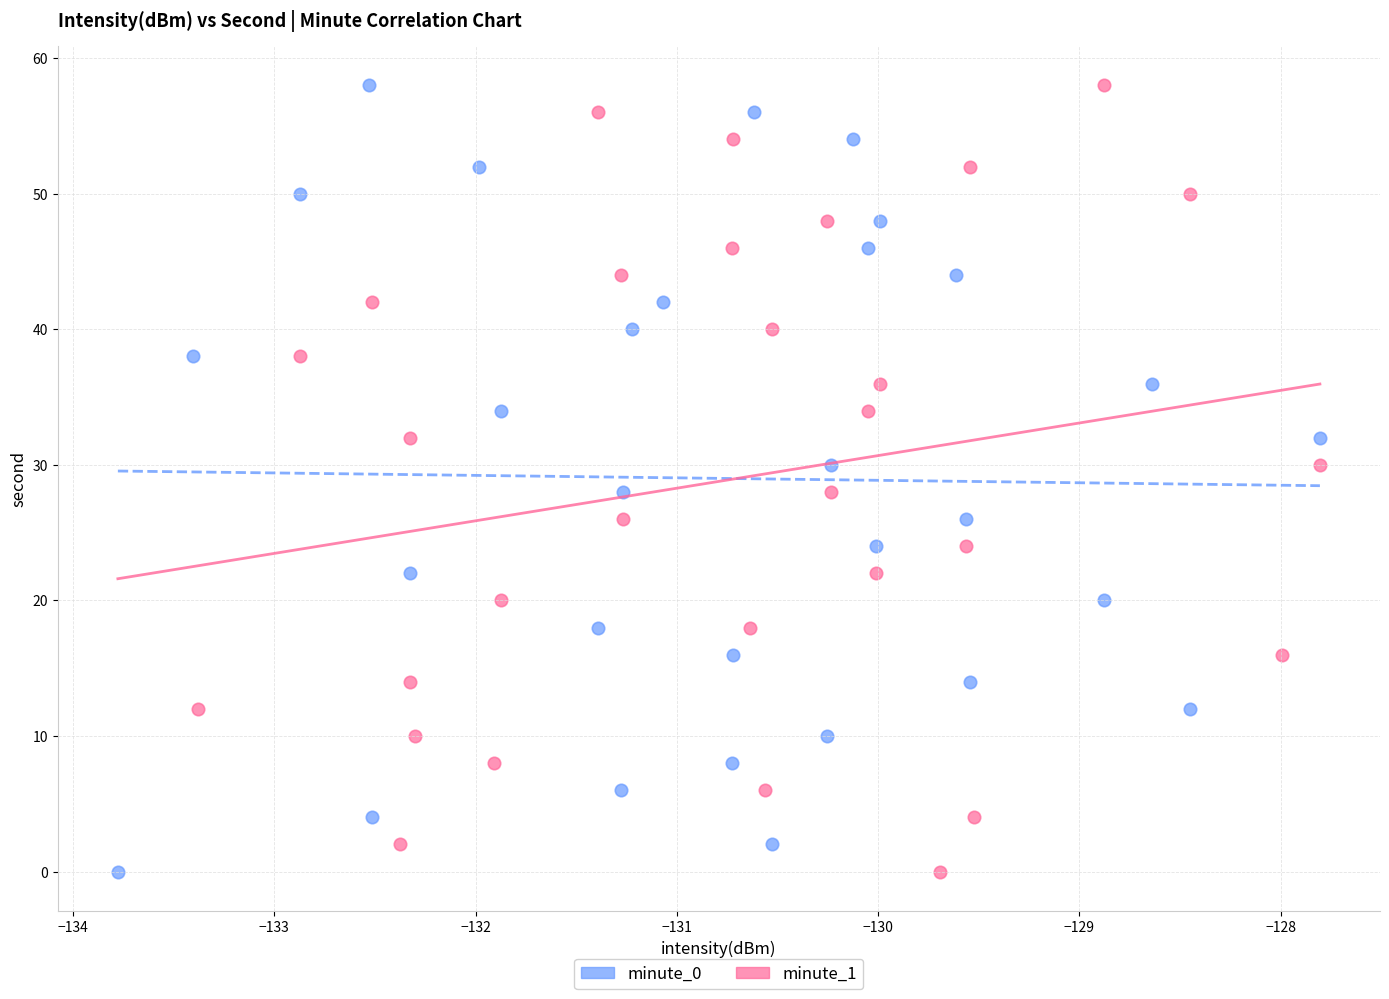

What are all the series names shown in the legend?

minute_0, minute_1